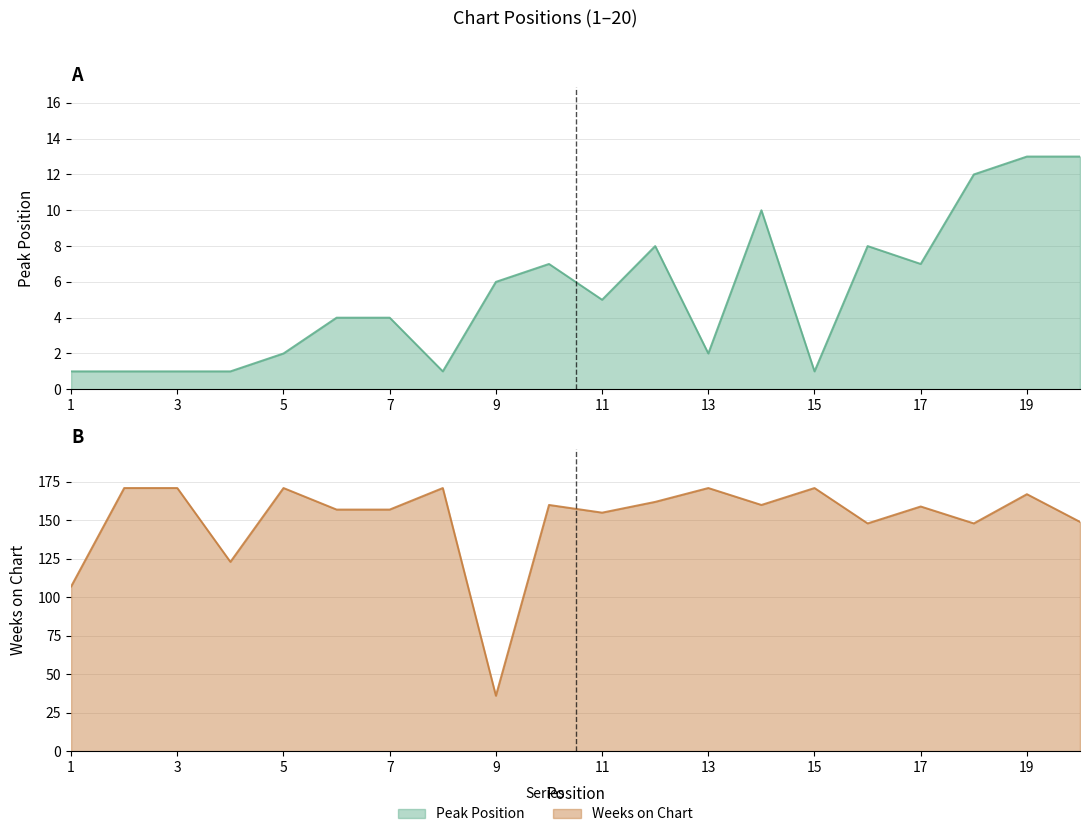

What is the difference between the highest and lowest values at 4?

122